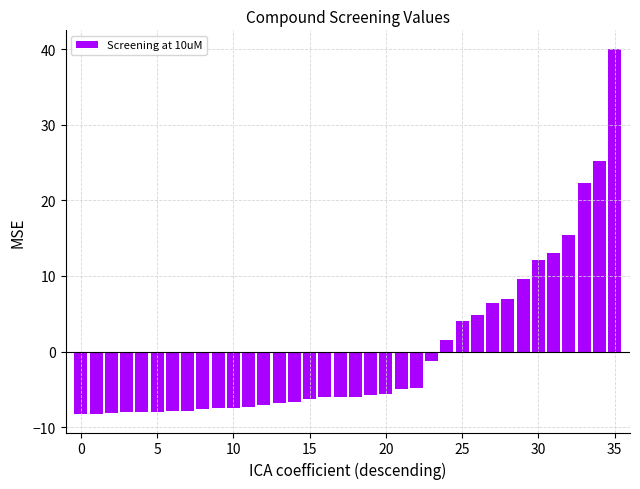

What is the greatest value displayed?

40.1